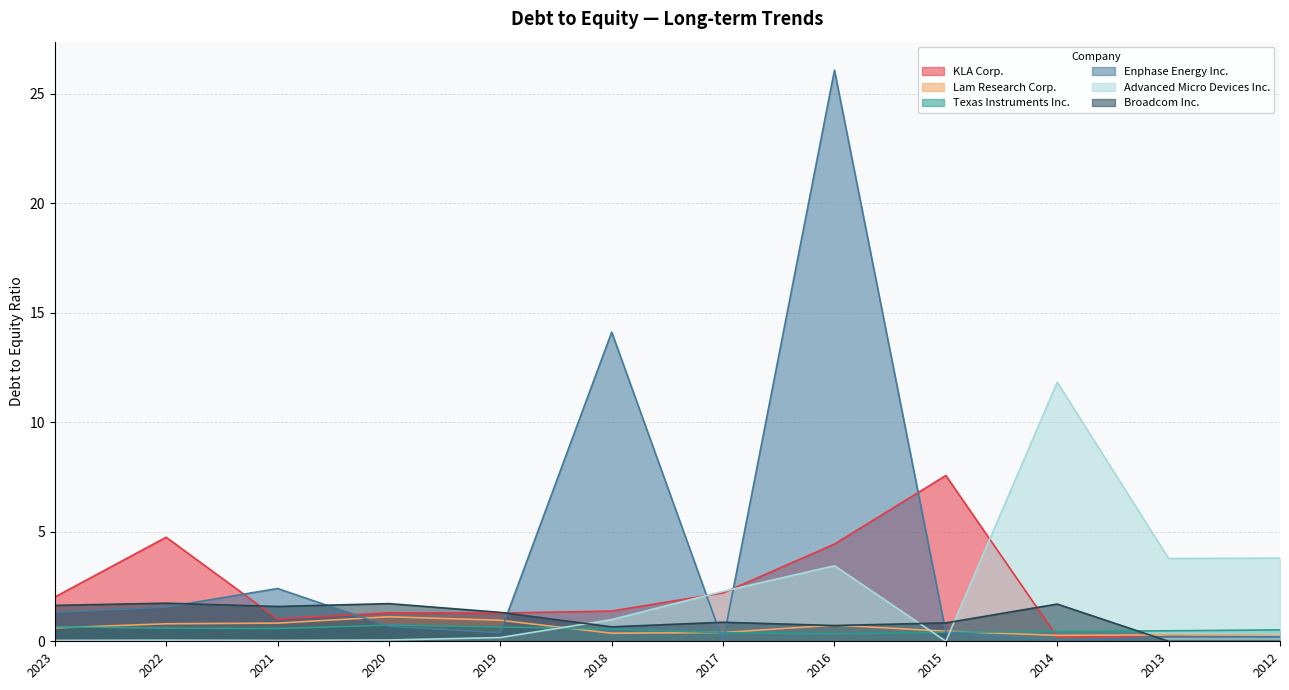

List the series in order of their peak value, lowest first.

Texas Instruments Inc., Lam Research Corp., Broadcom Inc., KLA Corp., Advanced Micro Devices Inc., Enphase Energy Inc.